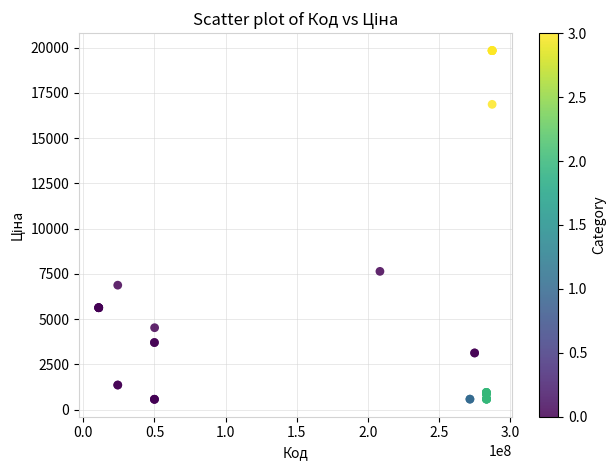

What Y value in the scatter plot is closest to 10204?

7641.9